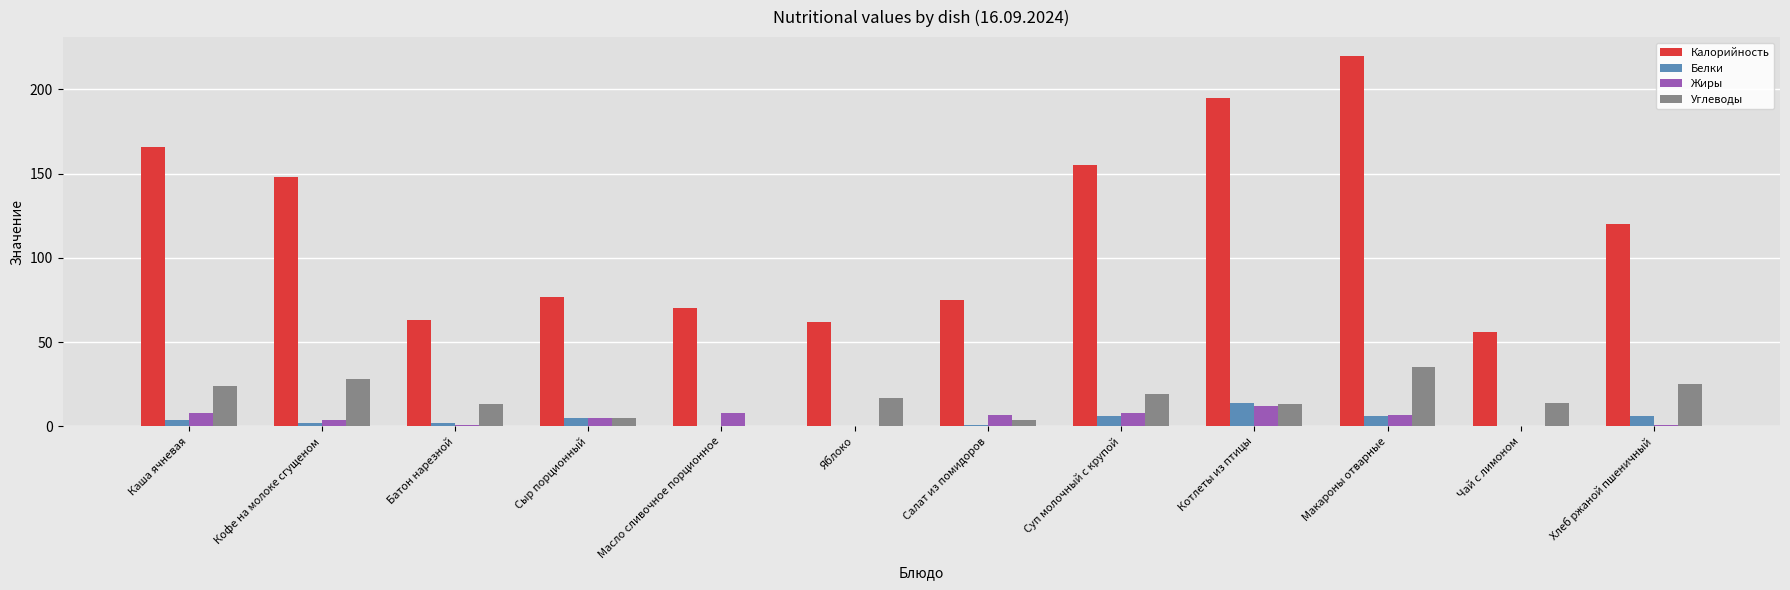

Between Яблоко and Хлеб ржаной пшеничный, which series saw the biggest shift?

Калорийность